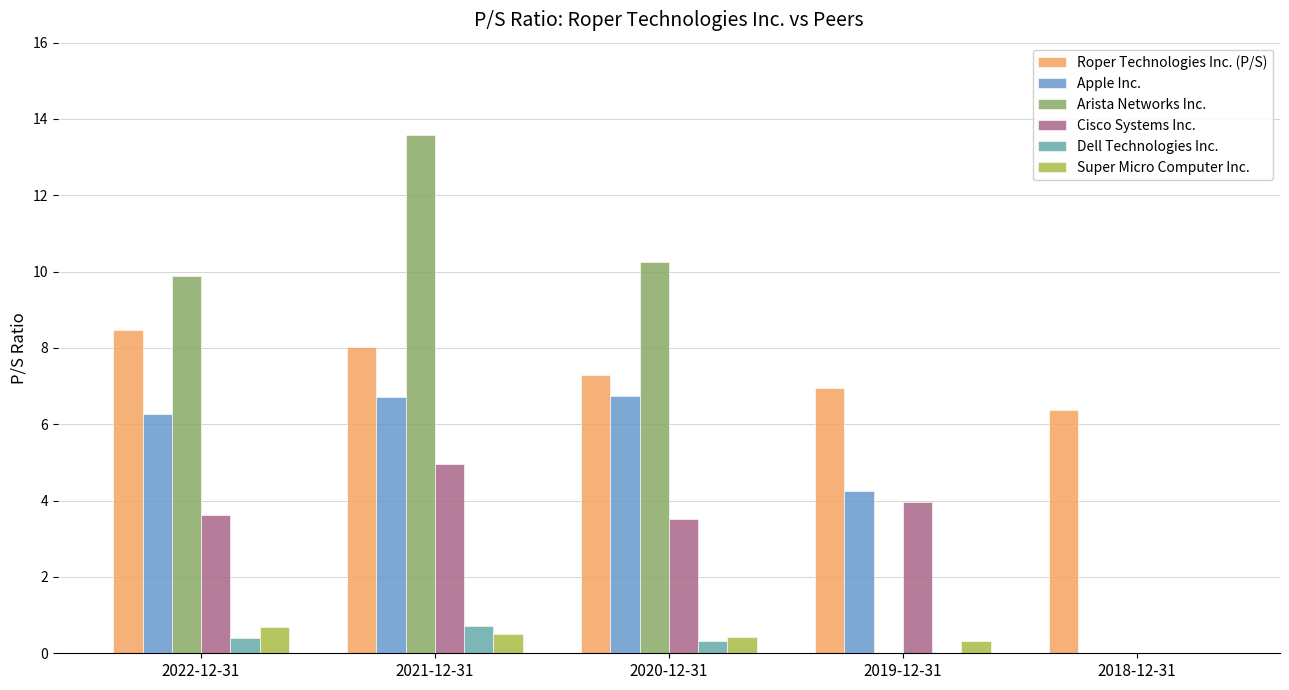

Reading left to right, extract all data points from this chart.

Roper Technologies Inc. (P/S): 8.5	8.0	7.3	7.0	6.4
Apple Inc.: 6.3	6.7	6.7	4.2	0.0
Arista Networks Inc.: 9.9	13.6	10.2	0.0	0.0
Cisco Systems Inc.: 3.6	5.0	3.5	4.0	0.0
Dell Technologies Inc.: 0.4	0.7	0.3	0.0	0.0
Super Micro Computer Inc.: 0.7	0.5	0.4	0.3	0.0